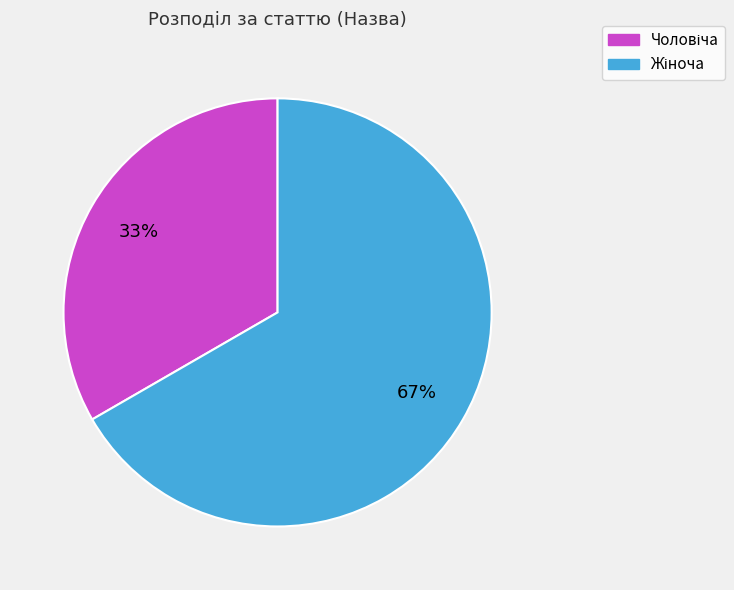

To the nearest percent, what is the average slice percentage?

50%